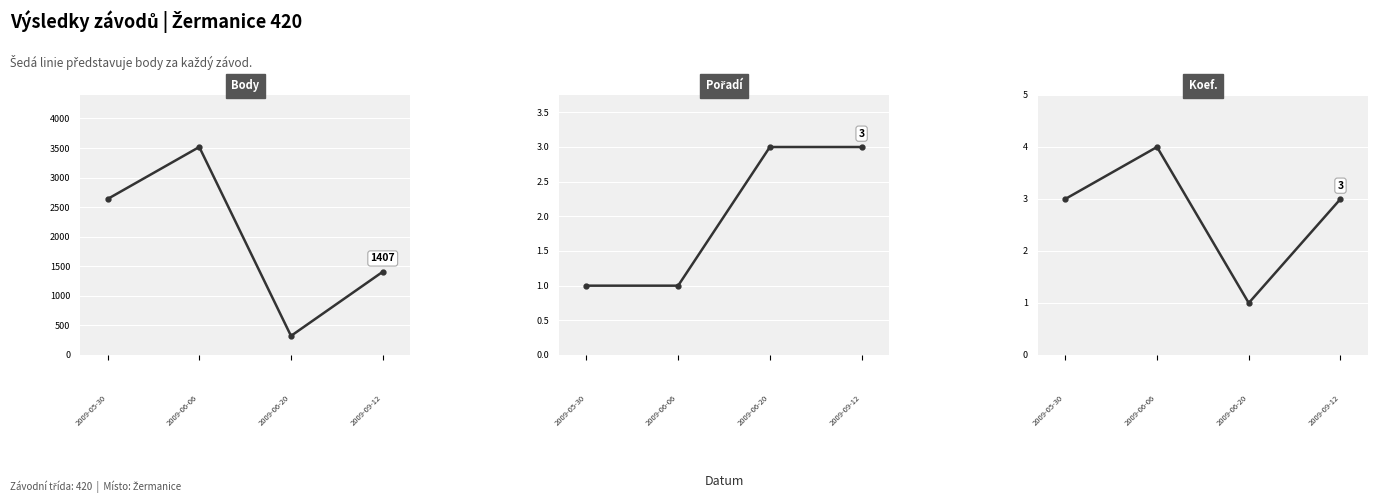

True or false: Pořadí and Koef. intersect in this chart.

True